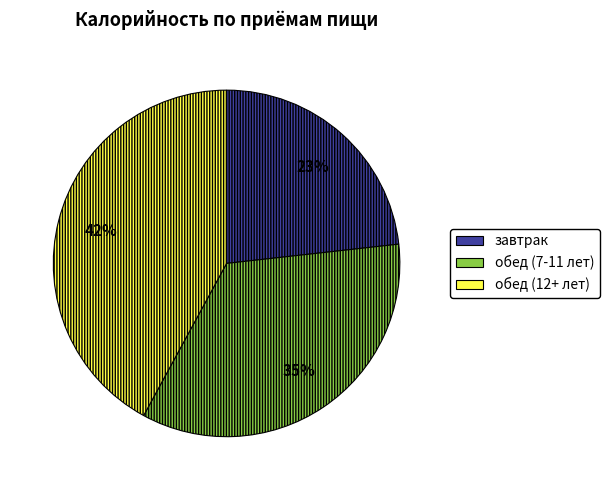

Rank the categories by value from highest to lowest.

обед (12+ лет), обед (7-11 лет), завтрак